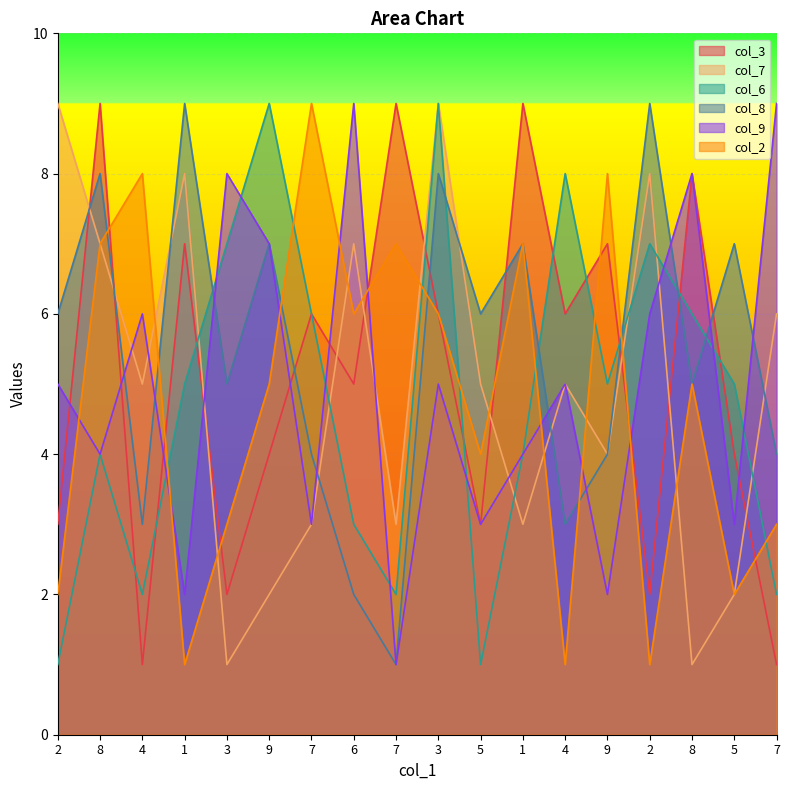

True or false: col_9 has a value of 4 at 7.

False